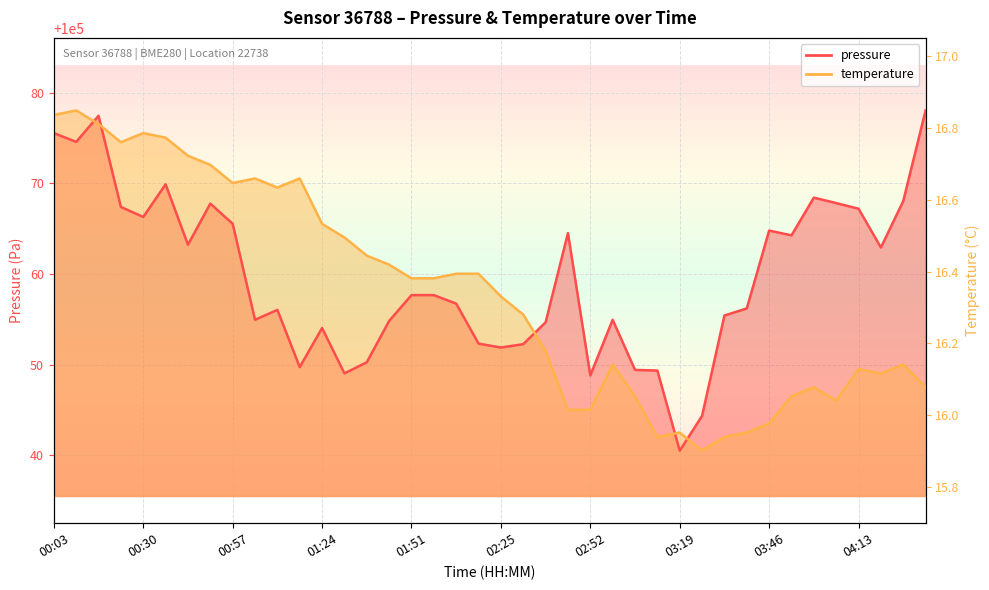

What is the value of the pressure point at the 35th from the left?

100068.4